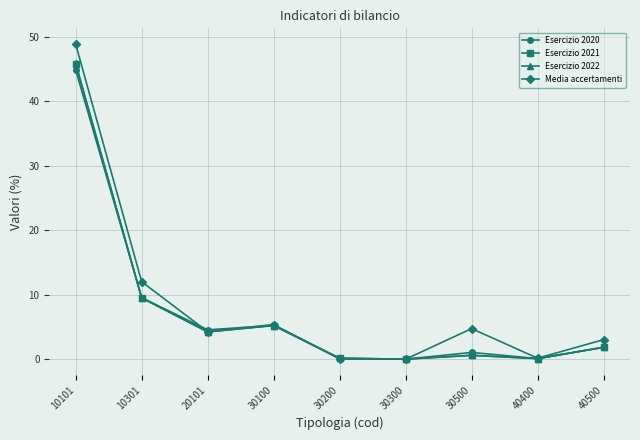

What is the value of the Esercizio 2020 point at the 3rd from the left?

4.5